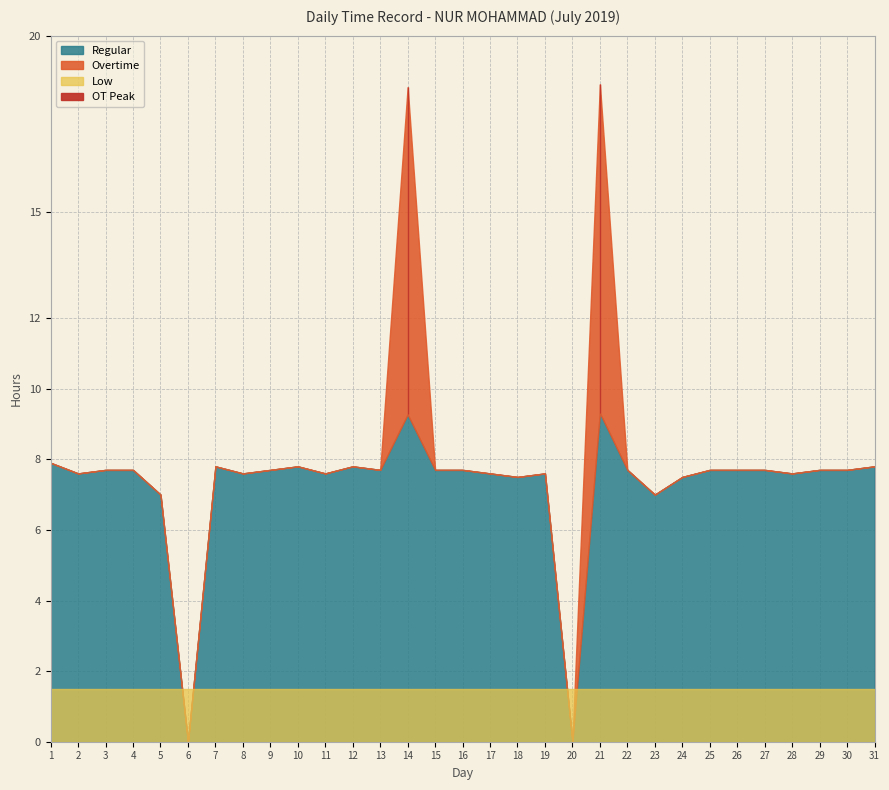

Is it true that Overtime equals 0.0 at 31?

True